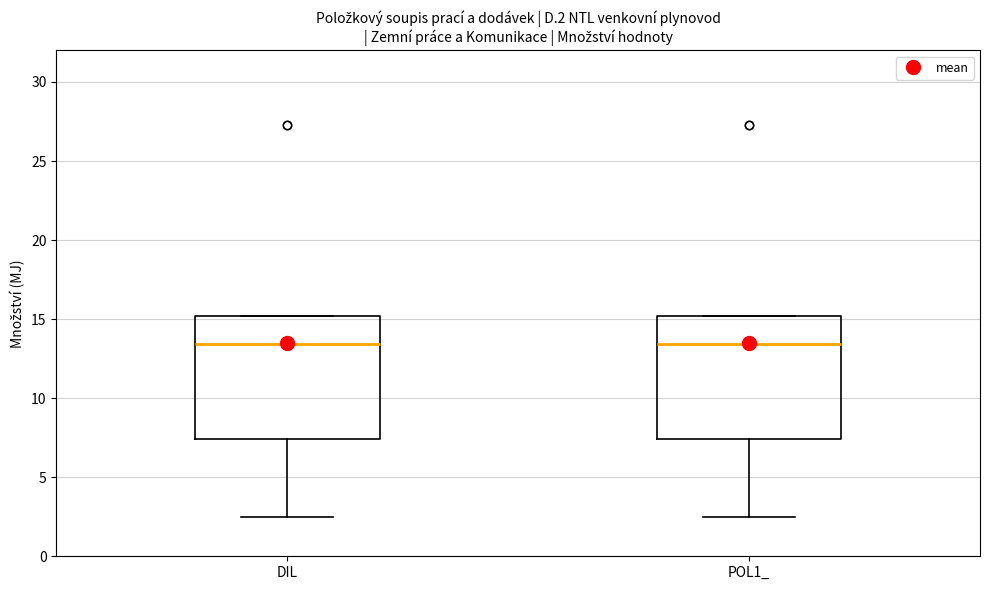

Reading left to right, transcribe this box plot: for each box, give where its median line is, the range the box spans, and where its two whiskers end, as read against the y-axis. The values are not printed on the chart, so give them approximately, as read against the axis.

DIL: median 13.5, box 7.5 to 15.0, whiskers 2.5 to 15.0
POL1_: median 13.5, box 7.5 to 15.0, whiskers 2.5 to 15.0